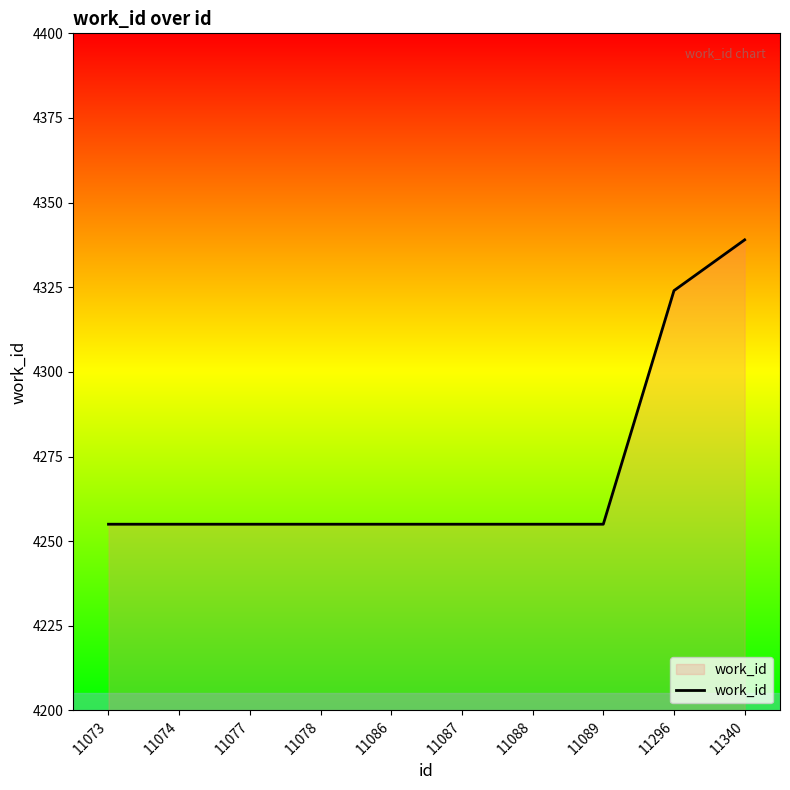

Where is the data nearest to the value 4297?

11296